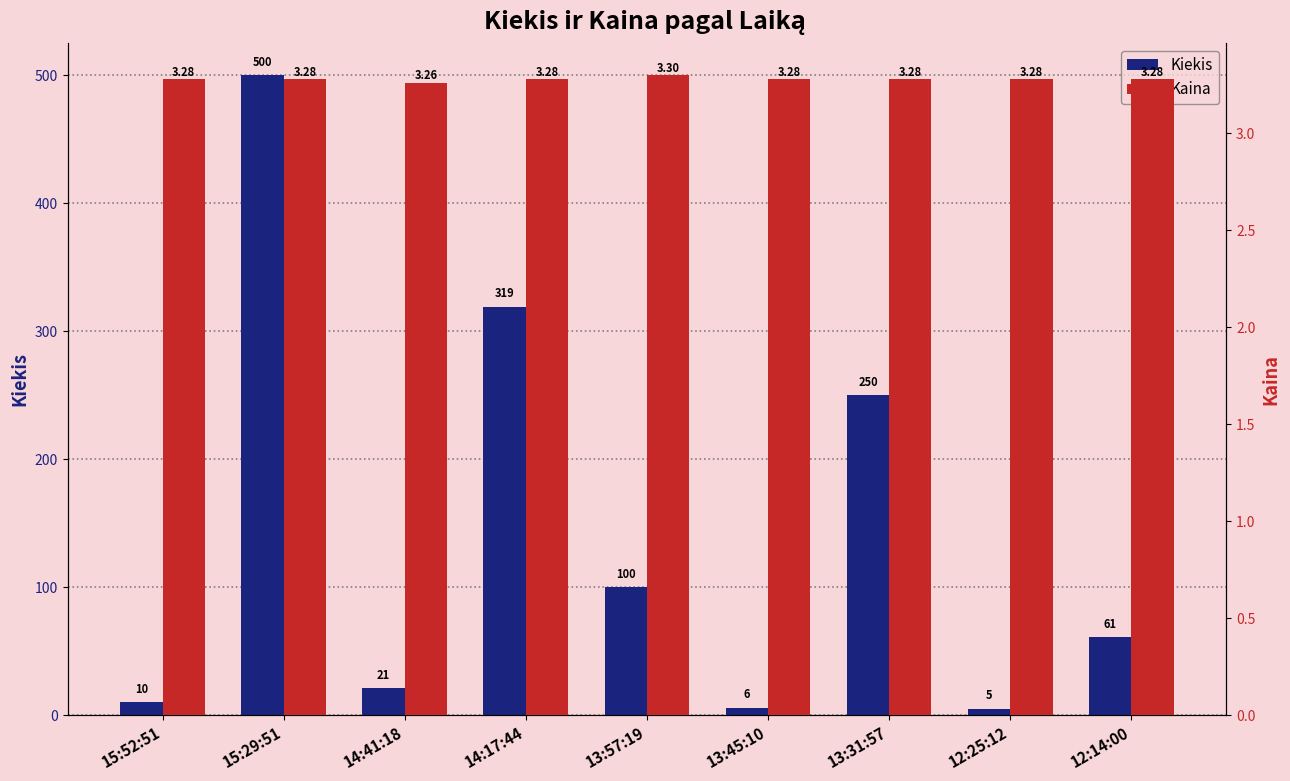

At how many categories does at least one series exceed 248?

3